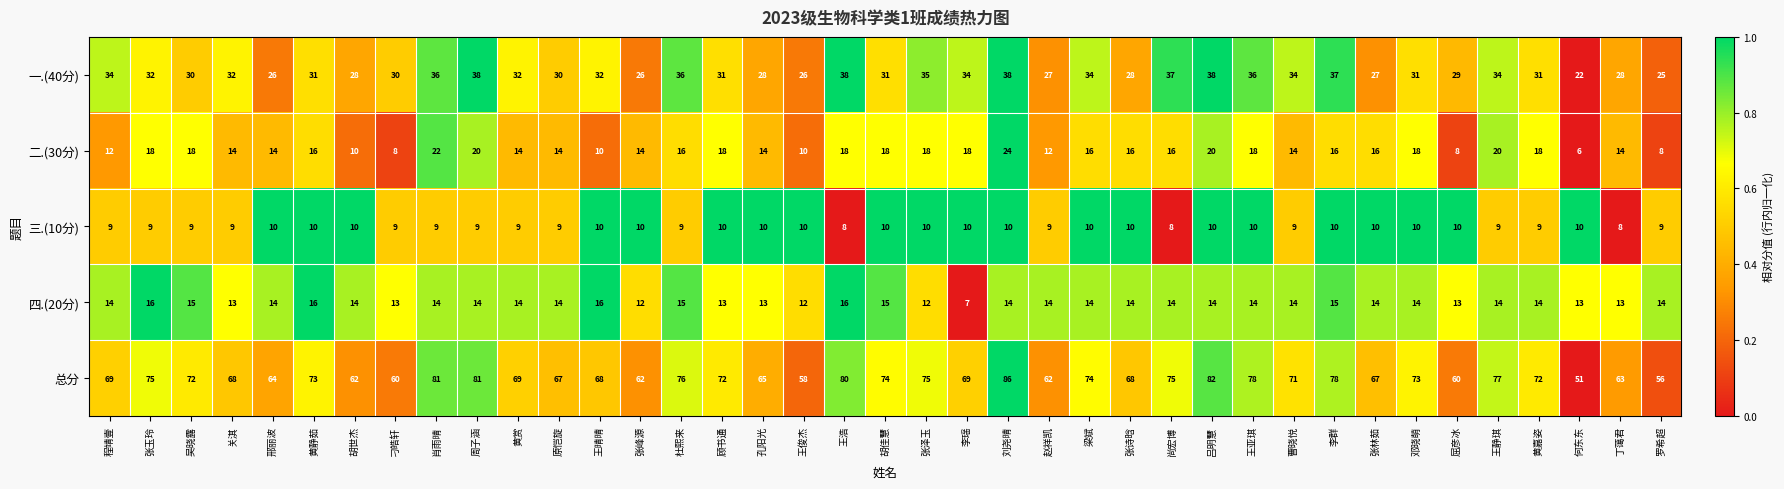

How many distinct data groups are displayed?

5